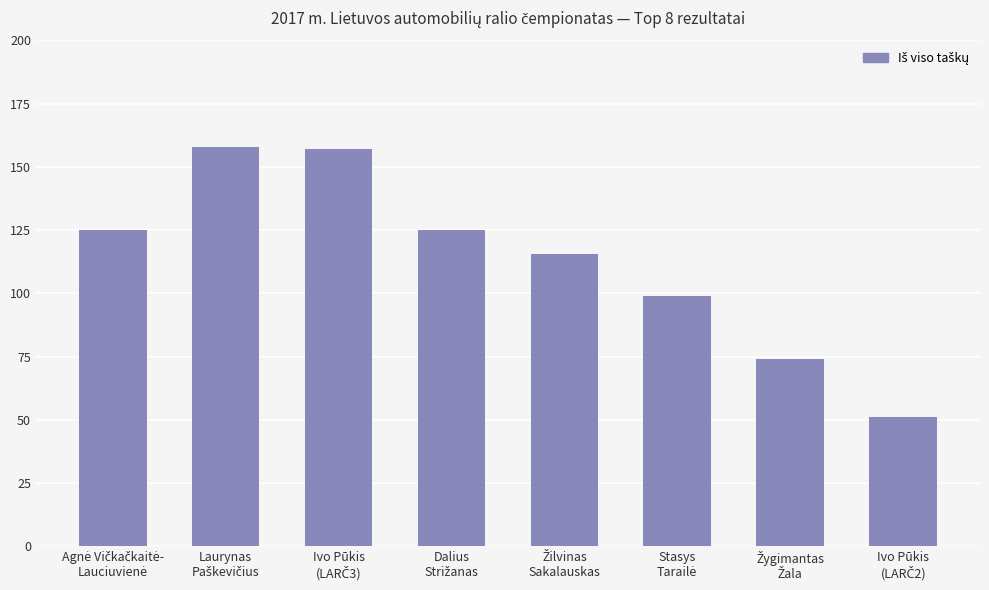

What is the difference between the second highest and minimum values?

106.2